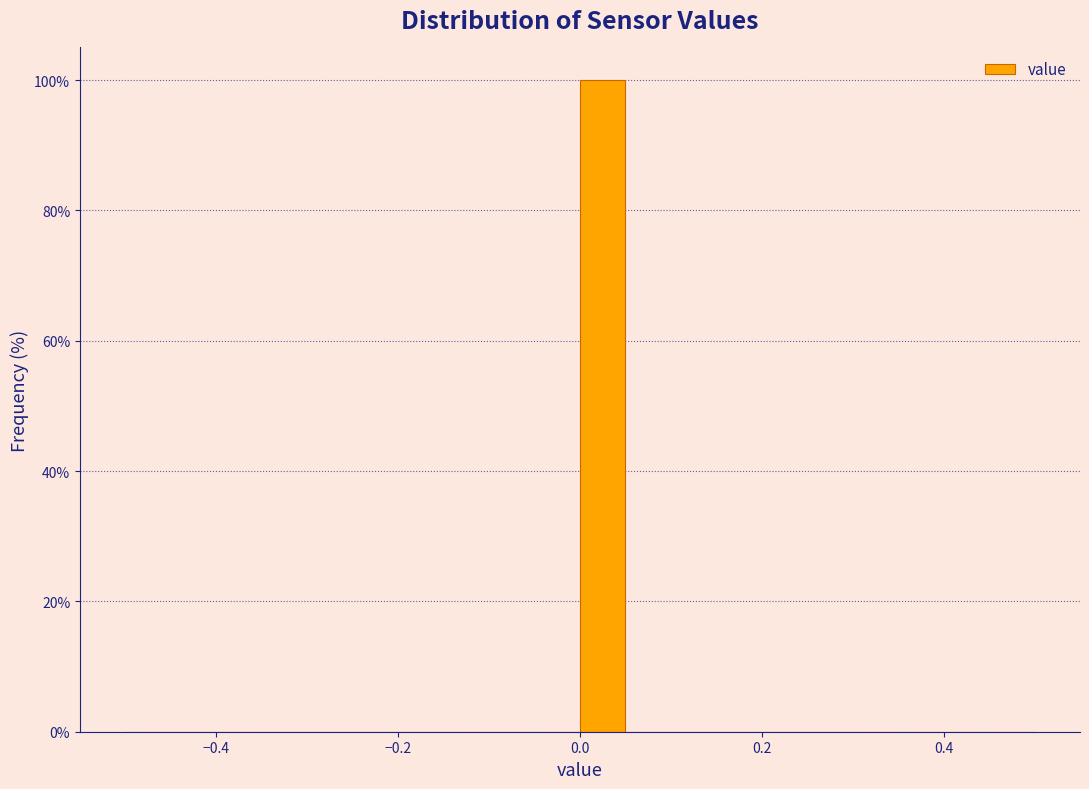

Read against the x-axis, roughly where is the centre of the tallest bar?

0.02